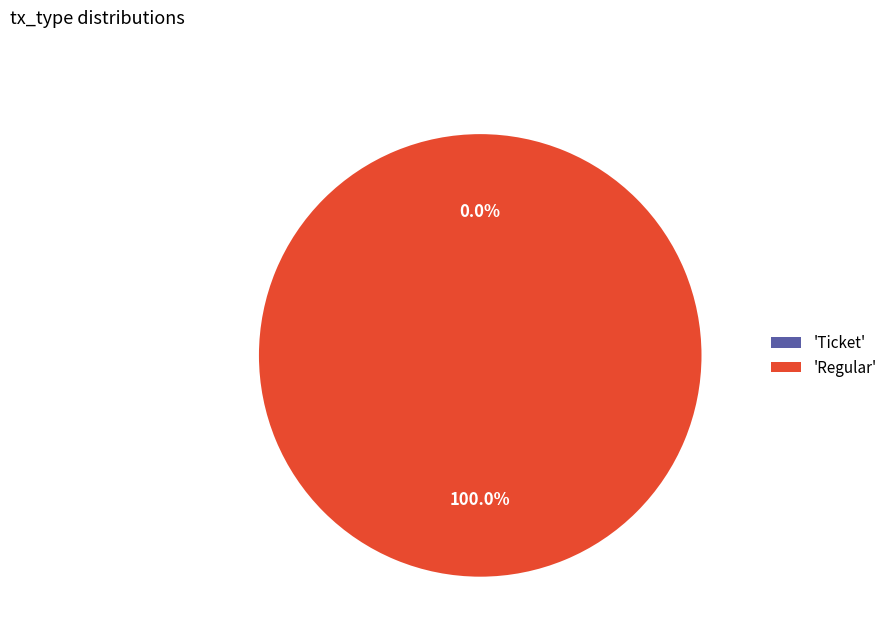

What is the smallest slice in the pie chart?

Ticket